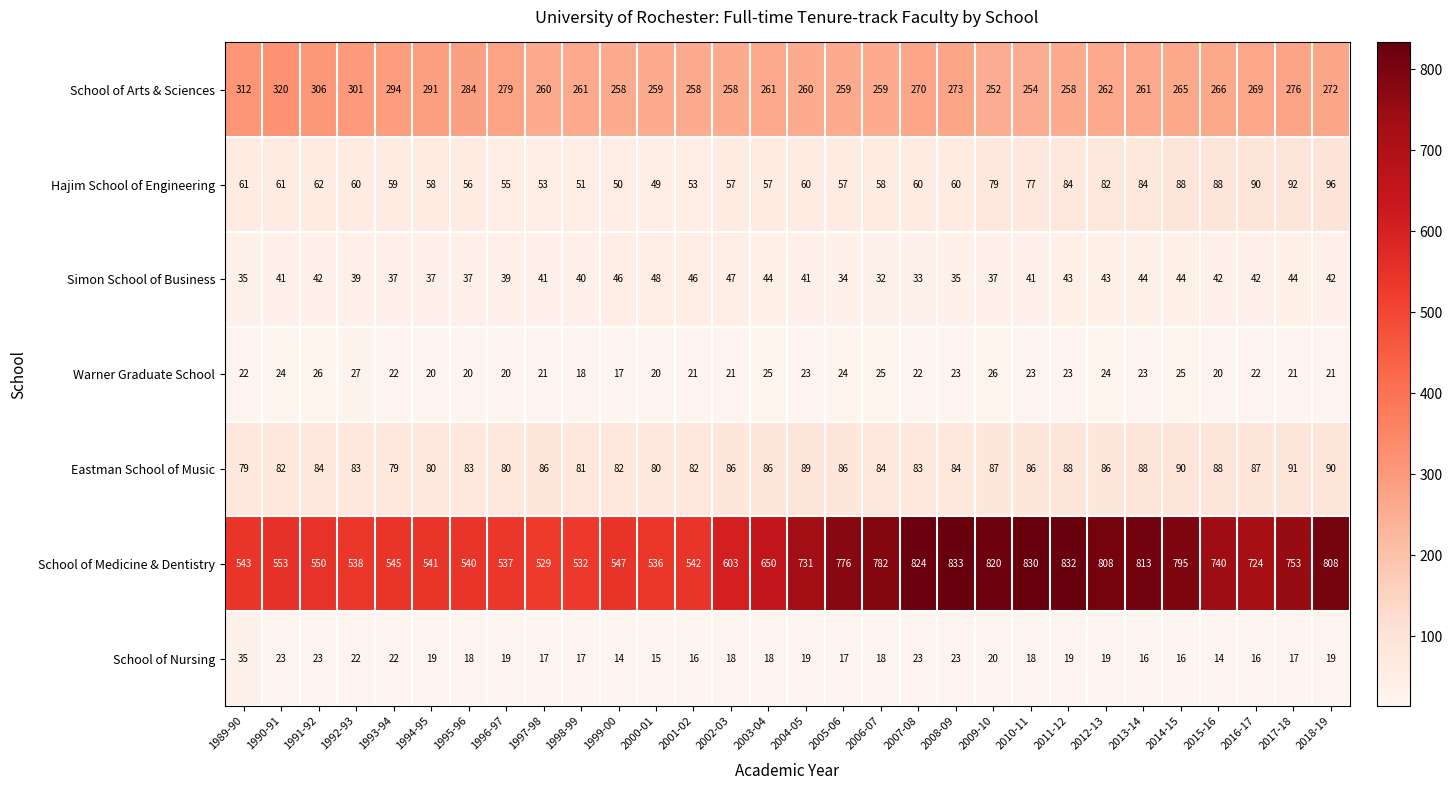

At which category is the sum across all series the highest?

2018-19